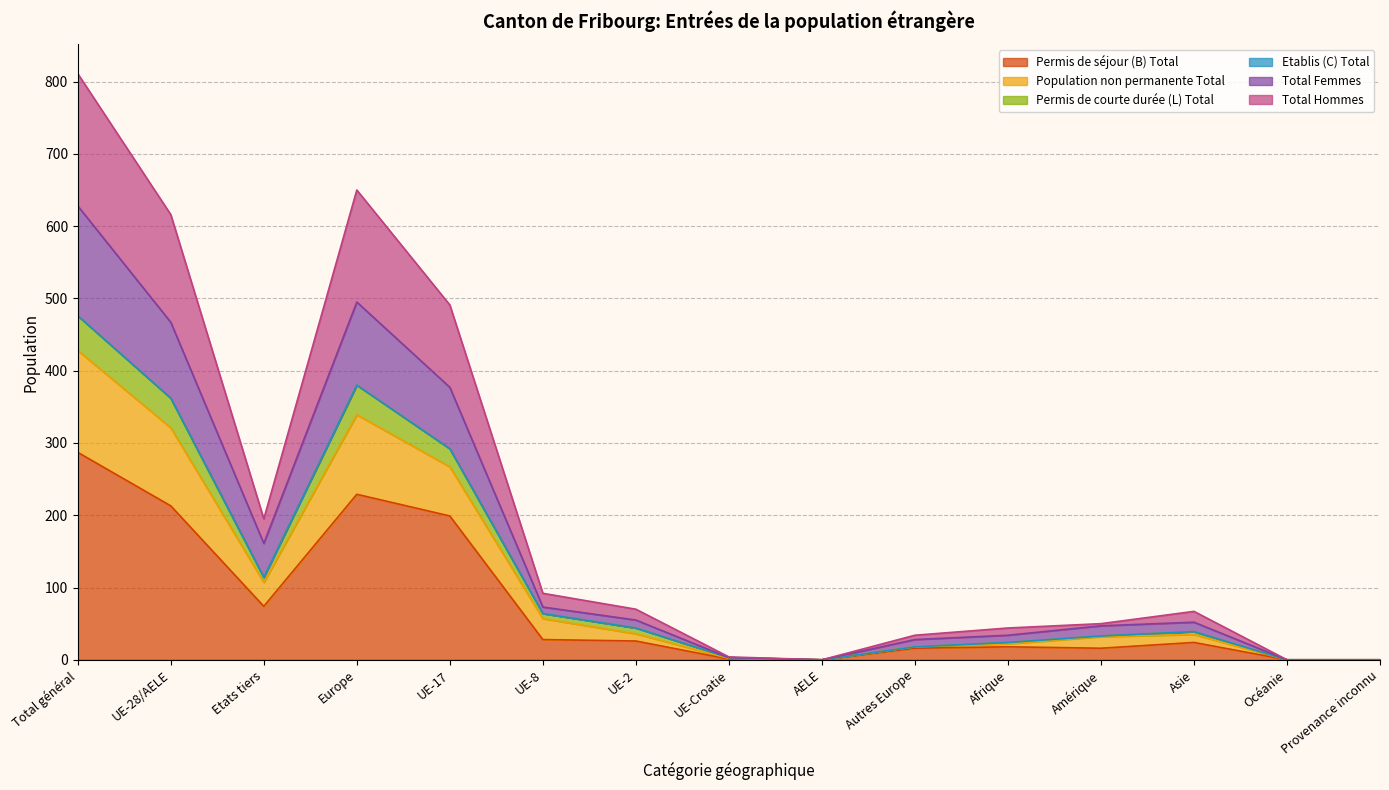

True or false: Permis de séjour (B) Total and Total Femmes intersect in this chart.

False